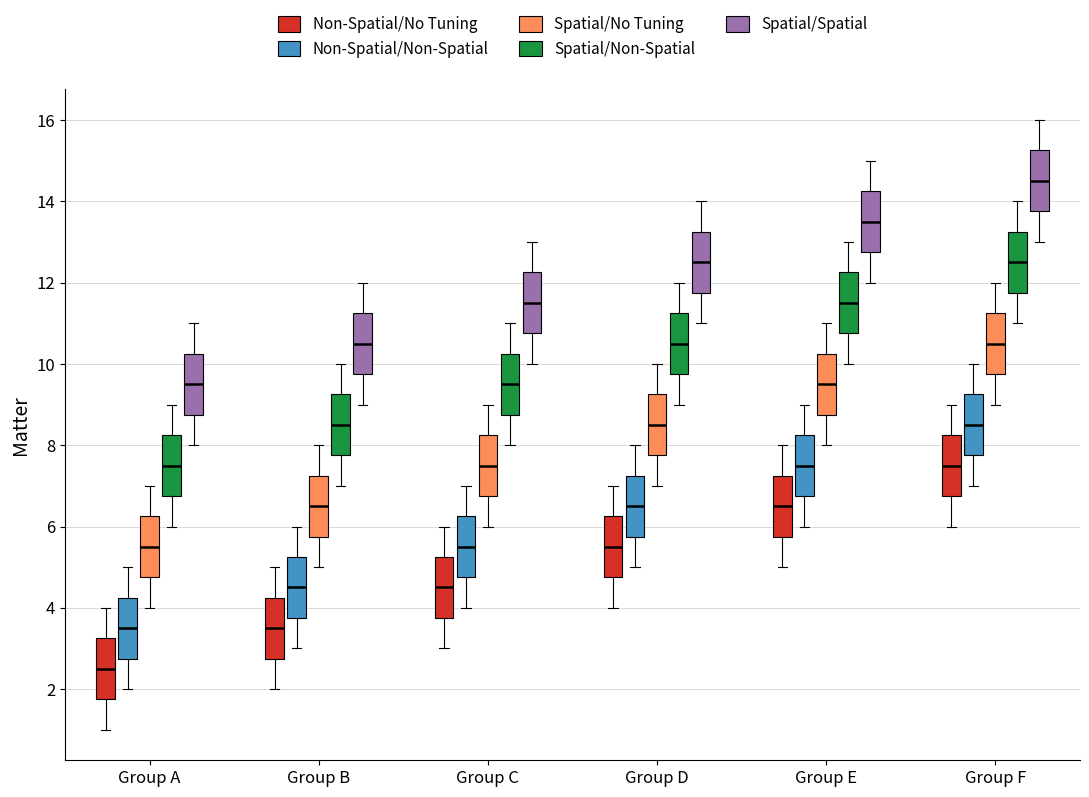

Reading left to right, transcribe this box plot: for each box, give where its median line is, the range the box spans, and where its two whiskers end, as read against the y-axis. The values are not printed on the chart, so give them approximately, as read against the axis.

Group A (Non-Spatial/No Tuning): median 2.6, box 1.8 to 3.2, whiskers 1.0 to 4.0
Group A (Non-Spatial/Non-Spatial): median 3.6, box 2.8 to 4.2, whiskers 2.0 to 5.0
Group A (Spatial/No Tuning): median 5.6, box 4.8 to 6.2, whiskers 4.0 to 7.0
Group A (Spatial/Non-Spatial): median 7.6, box 6.8 to 8.2, whiskers 6.0 to 9.0
Group A (Spatial/Spatial): median 9.6, box 8.8 to 10.2, whiskers 8.0 to 11.0
Group B (Non-Spatial/No Tuning): median 3.6, box 2.8 to 4.2, whiskers 2.0 to 5.0
Group B (Non-Spatial/Non-Spatial): median 4.6, box 3.8 to 5.2, whiskers 3.0 to 6.0
Group B (Spatial/No Tuning): median 6.6, box 5.8 to 7.2, whiskers 5.0 to 8.0
Group B (Spatial/Non-Spatial): median 8.6, box 7.8 to 9.2, whiskers 7.0 to 10.0
Group B (Spatial/Spatial): median 10.6, box 9.8 to 11.2, whiskers 9.0 to 12.0
Group C (Non-Spatial/No Tuning): median 4.6, box 3.8 to 5.2, whiskers 3.0 to 6.0
Group C (Non-Spatial/Non-Spatial): median 5.6, box 4.8 to 6.2, whiskers 4.0 to 7.0
Group C (Spatial/No Tuning): median 7.6, box 6.8 to 8.2, whiskers 6.0 to 9.0
Group C (Spatial/Non-Spatial): median 9.6, box 8.8 to 10.2, whiskers 8.0 to 11.0
Group C (Spatial/Spatial): median 11.6, box 10.8 to 12.2, whiskers 10.0 to 13.0
Group D (Non-Spatial/No Tuning): median 5.6, box 4.8 to 6.2, whiskers 4.0 to 7.0
Group D (Non-Spatial/Non-Spatial): median 6.6, box 5.8 to 7.2, whiskers 5.0 to 8.0
Group D (Spatial/No Tuning): median 8.6, box 7.8 to 9.2, whiskers 7.0 to 10.0
Group D (Spatial/Non-Spatial): median 10.6, box 9.8 to 11.2, whiskers 9.0 to 12.0
Group D (Spatial/Spatial): median 12.6, box 11.8 to 13.2, whiskers 11.0 to 14.0
Group E (Non-Spatial/No Tuning): median 6.6, box 5.8 to 7.2, whiskers 5.0 to 8.0
Group E (Non-Spatial/Non-Spatial): median 7.6, box 6.8 to 8.2, whiskers 6.0 to 9.0
Group E (Spatial/No Tuning): median 9.6, box 8.8 to 10.2, whiskers 8.0 to 11.0
Group E (Spatial/Non-Spatial): median 11.6, box 10.8 to 12.2, whiskers 10.0 to 13.0
Group E (Spatial/Spatial): median 13.6, box 12.8 to 14.2, whiskers 12.0 to 15.0
Group F (Non-Spatial/No Tuning): median 7.6, box 6.8 to 8.2, whiskers 6.0 to 9.0
Group F (Non-Spatial/Non-Spatial): median 8.6, box 7.8 to 9.2, whiskers 7.0 to 10.0
Group F (Spatial/No Tuning): median 10.6, box 9.8 to 11.2, whiskers 9.0 to 12.0
Group F (Spatial/Non-Spatial): median 12.6, box 11.8 to 13.2, whiskers 11.0 to 14.0
Group F (Spatial/Spatial): median 14.6, box 13.8 to 15.2, whiskers 13.0 to 16.0